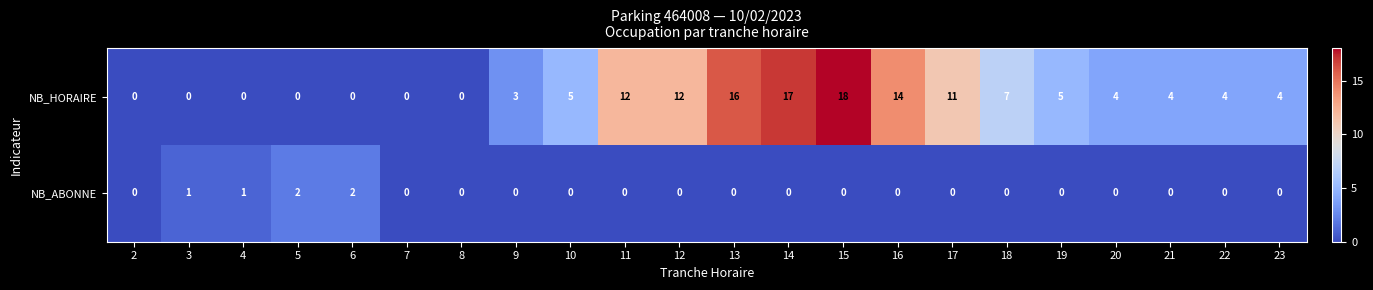

Which label corresponds to the largest value in the chart?

15